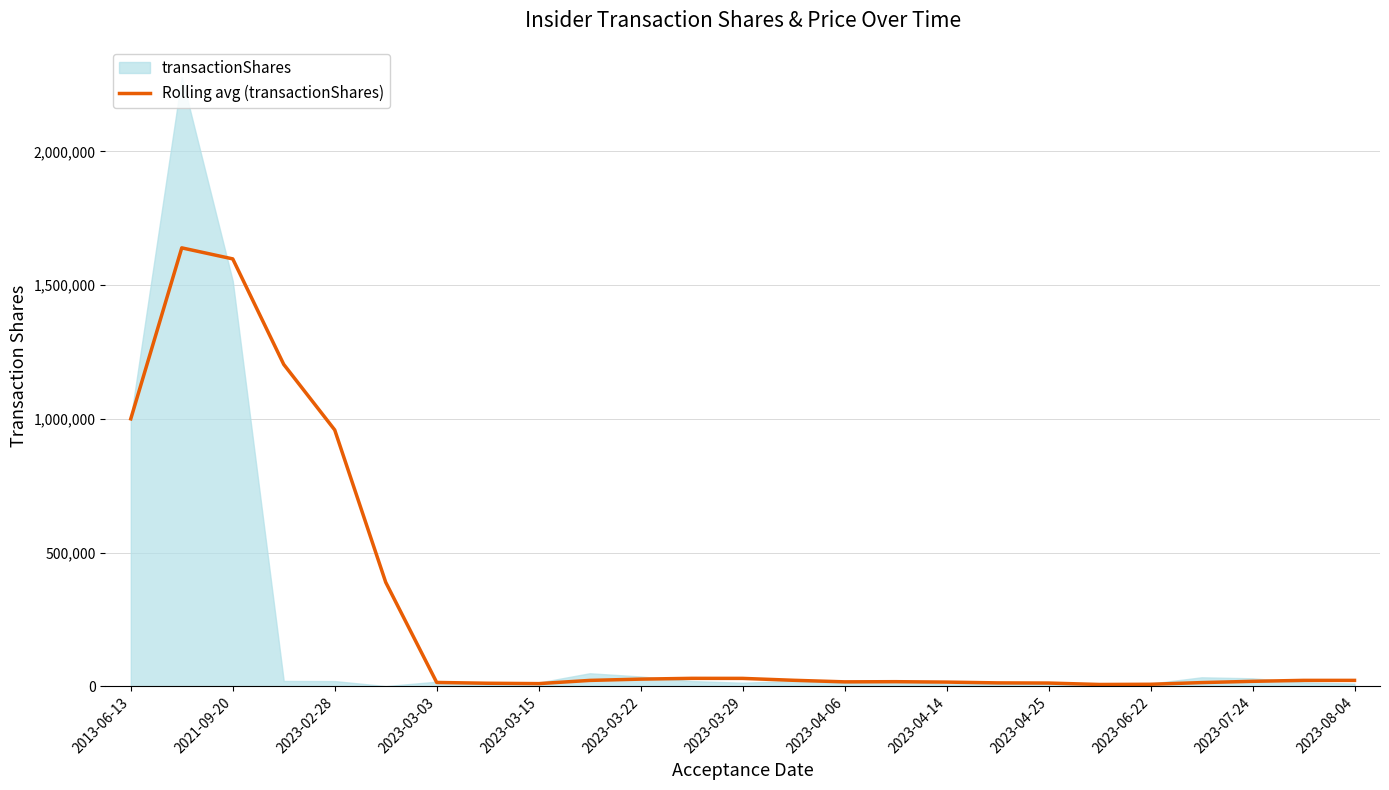

What is the highest value of the Rolling avg (transactionShares) series?

1639213.0